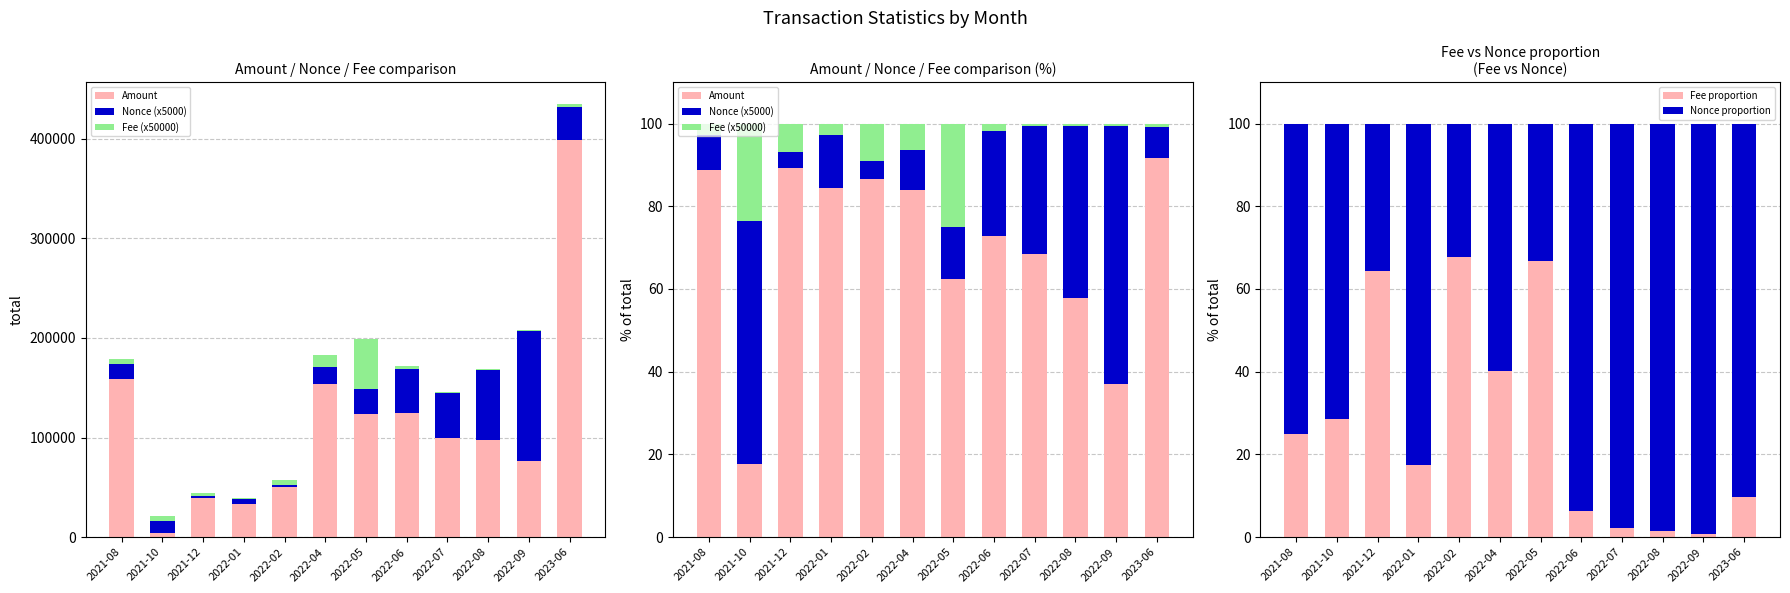

What is the difference between the maximum and minimum values in the Fee proportion series?

66.9